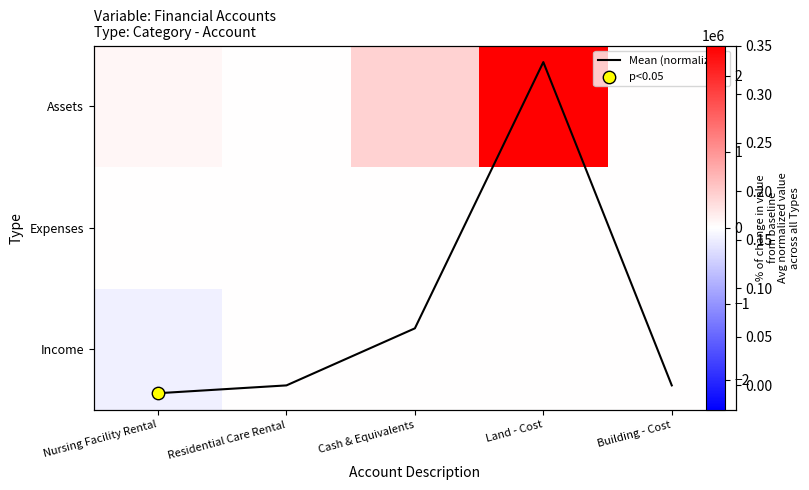

The Assets series shows -1049517.3 at Building - Cost. True or false?

False